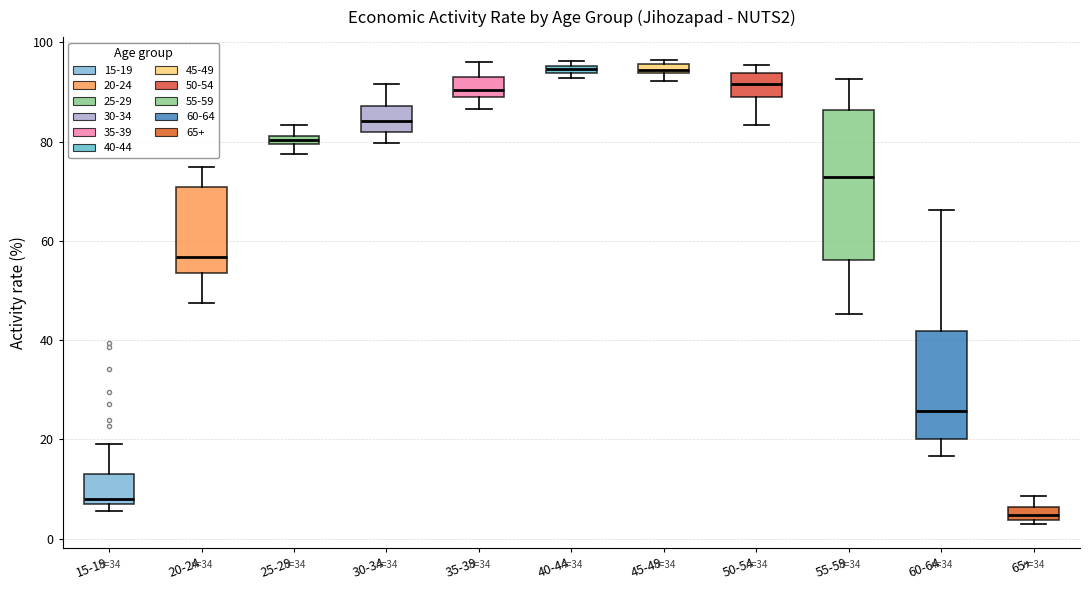

Where does the upper whisker of the box for 20-24 end on the y-axis? The values are not printed on the chart, so give them approximately, as read against the axis.

74